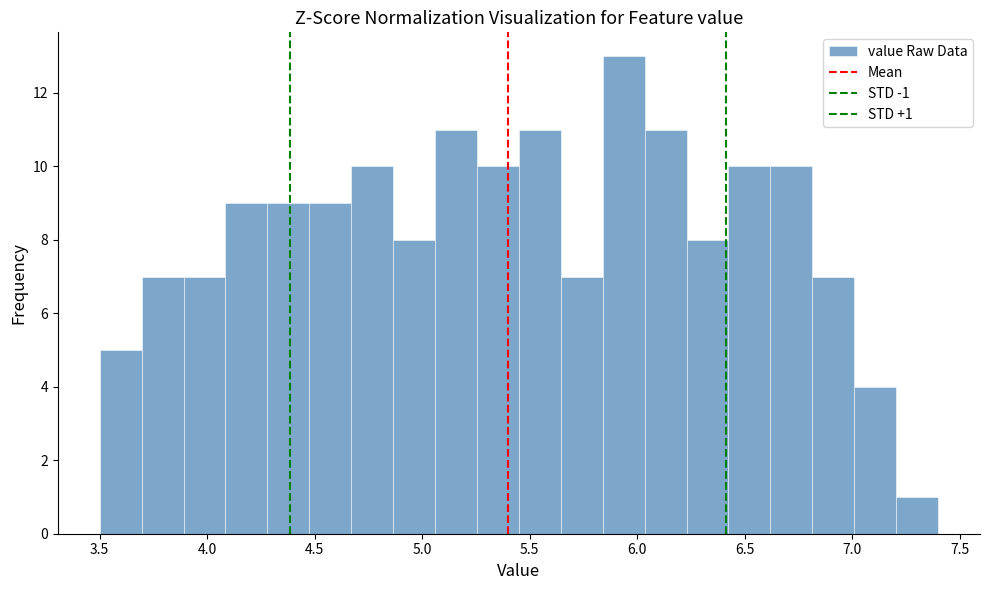

Read against the x-axis, roughly where is the centre of the tallest bar?

5.95